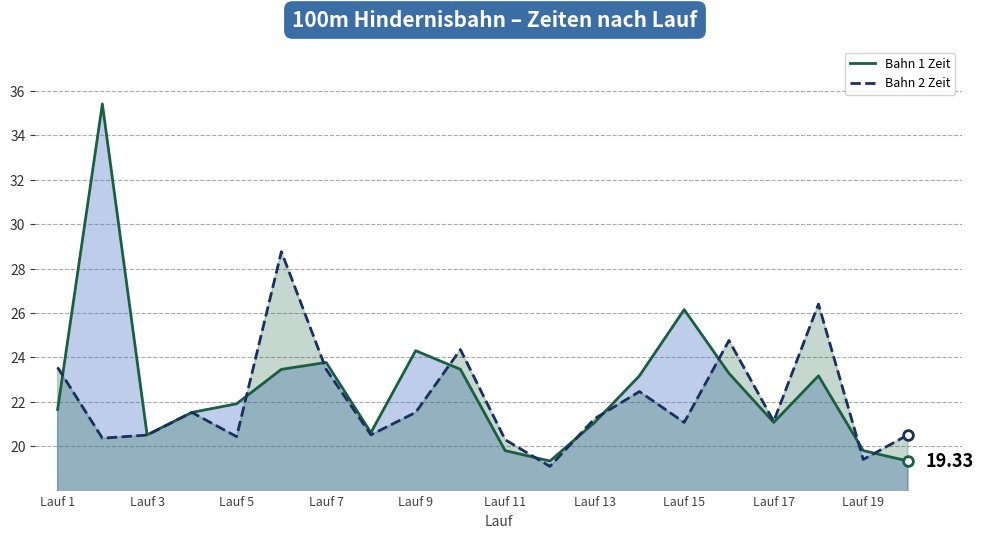

At Lauf 9, list the series in order from smallest to largest.

Bahn 2 Zeit, Bahn 1 Zeit